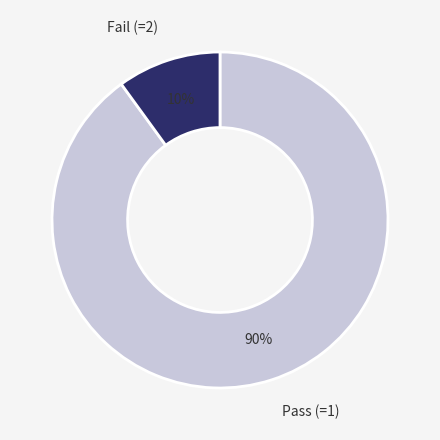

How many segments does this pie chart have?

2